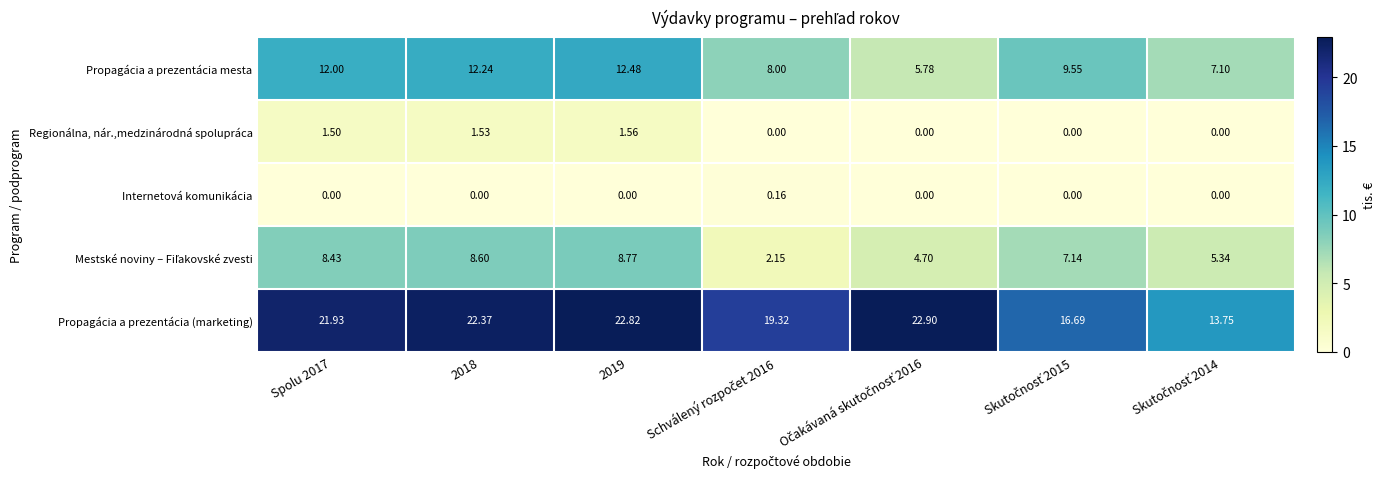

At how many categories does at least one series exceed 16?

6